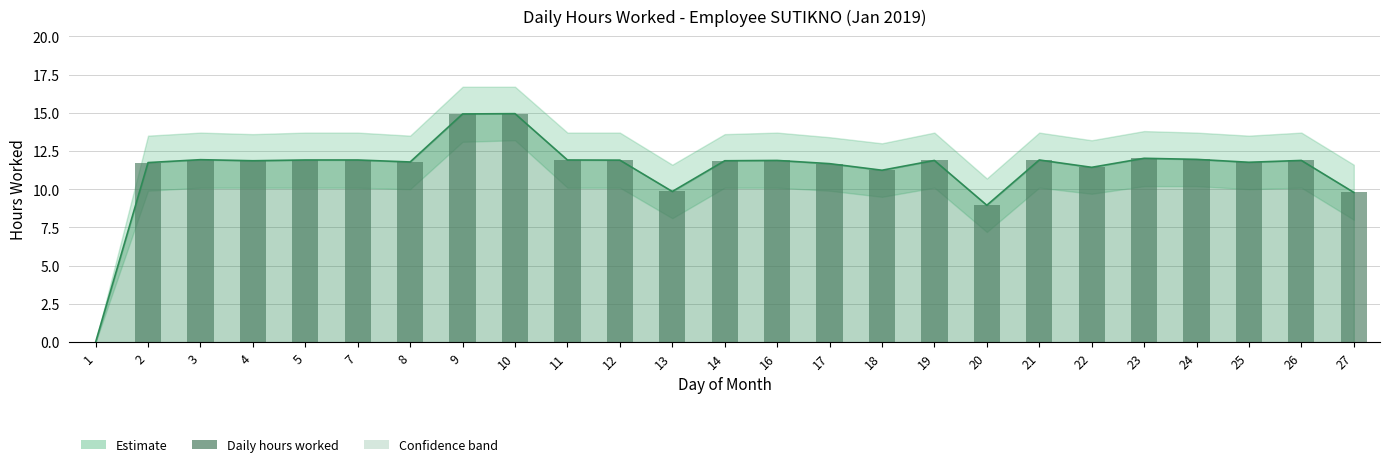

What is the value of the 23rd bar from the left?

11.8